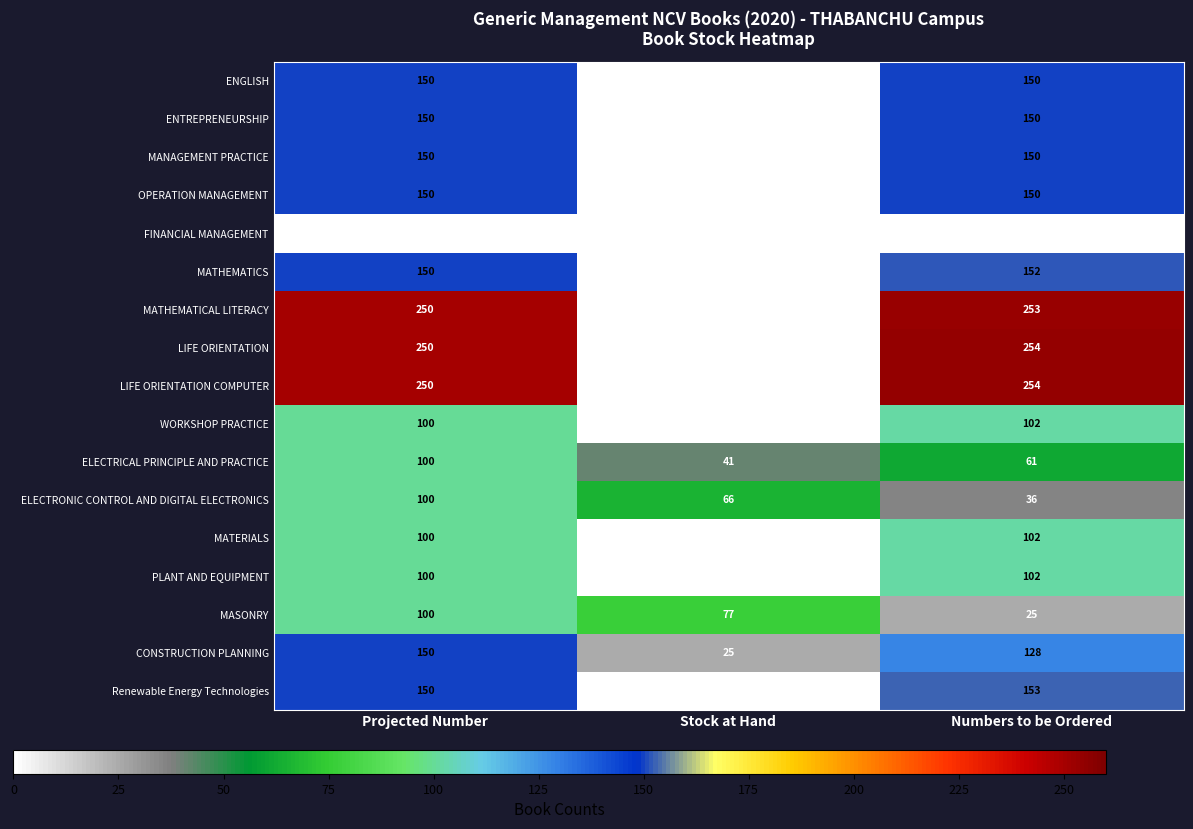

At which category is the sum across all series the highest?

Projected Number